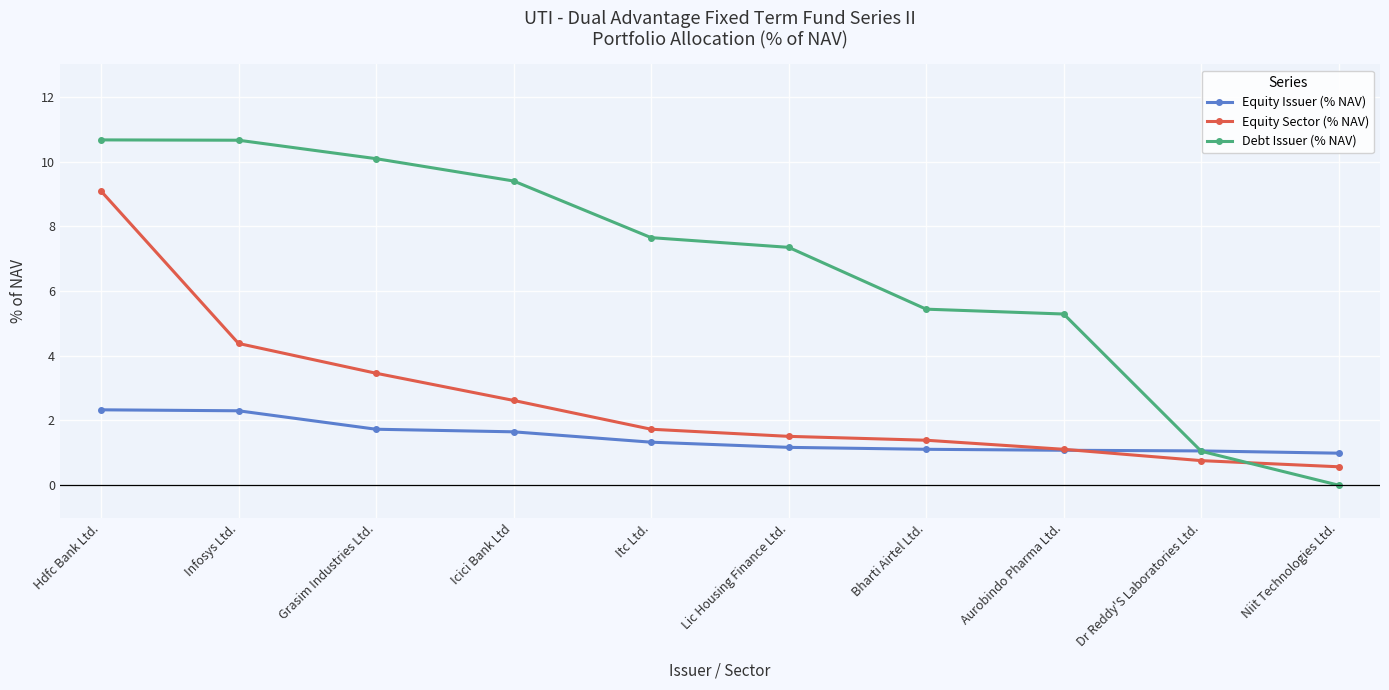

After their last crossing, which series has the higher values: Equity Sector (% NAV) or Debt Issuer (% NAV)?

Equity Sector (% NAV)